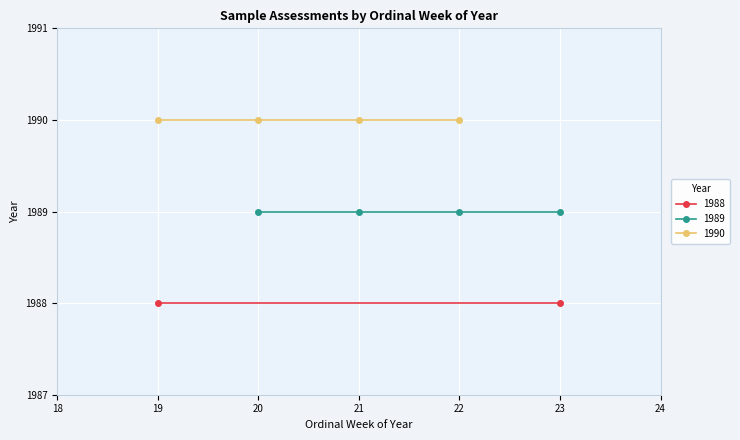

What position from the left is 4?

5